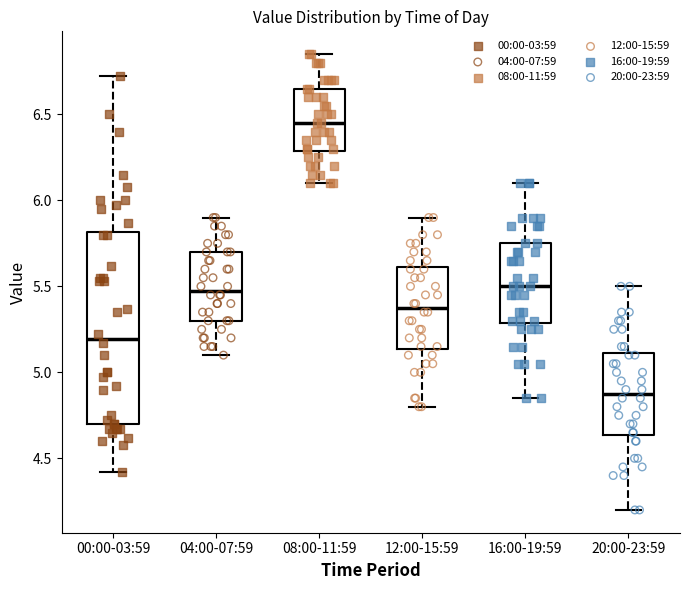

Reading left to right, read every box against the y-axis: the position of its median line, the range the box covers, and the ends of its whiskers. The values are not printed on the chart, so give them approximately, as read against the axis.

00:00-03:59: median 5.20, box 4.70 to 5.80, whiskers 4.40 to 6.70
04:00-07:59: median 5.50, box 5.30 to 5.70, whiskers 5.10 to 5.90
08:00-11:59: median 6.45, box 6.30 to 6.65, whiskers 6.10 to 6.85
12:00-15:59: median 5.40, box 5.15 to 5.60, whiskers 4.80 to 5.90
16:00-19:59: median 5.50, box 5.30 to 5.75, whiskers 4.85 to 6.10
20:00-23:59: median 4.90, box 4.65 to 5.10, whiskers 4.20 to 5.50